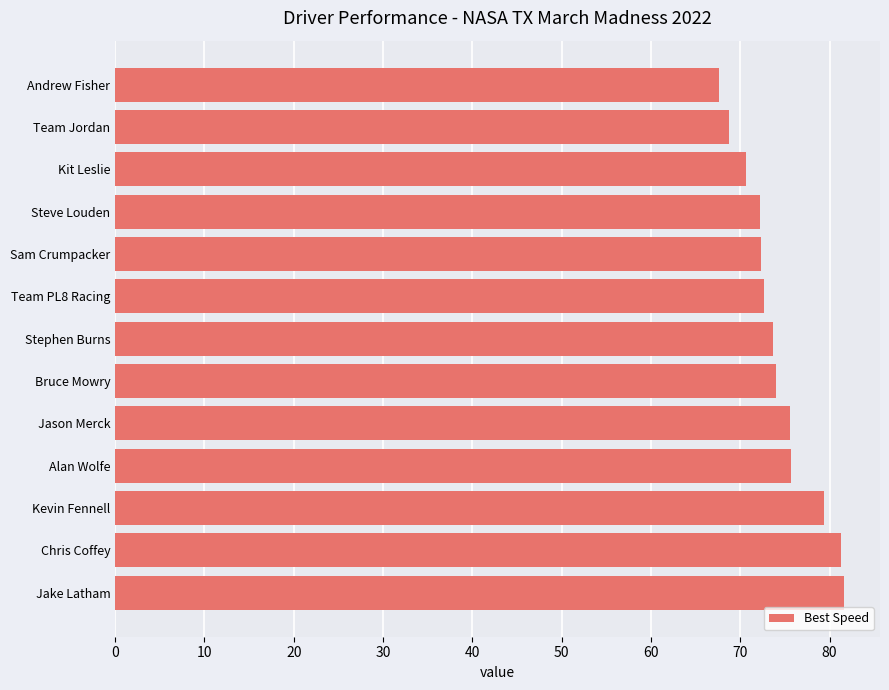

True or false: the data shows 47.1 at Jake Latham.

False